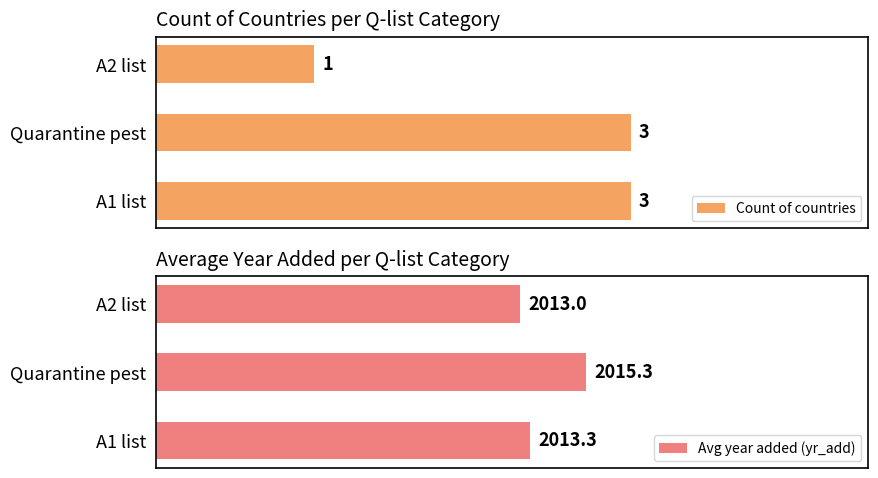

Which category has the lowest value in the Count of countries series?

A2 list